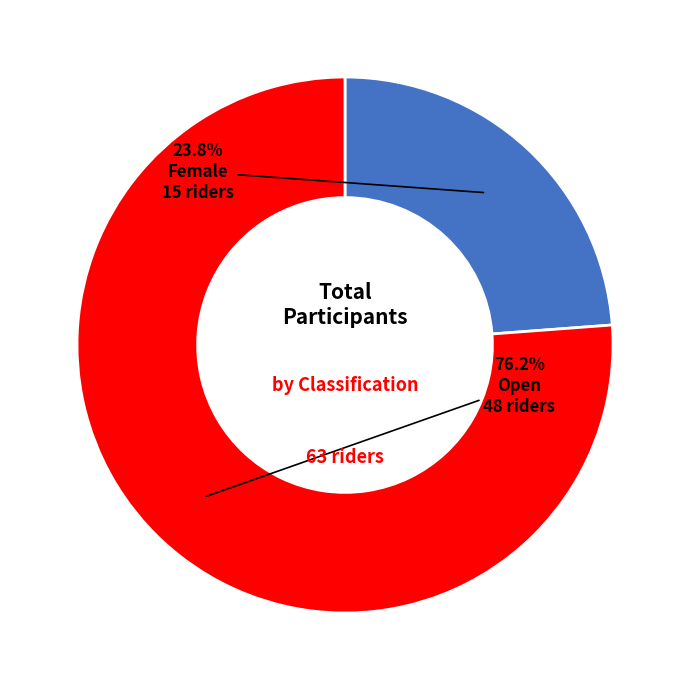

Do Female and Open together represent more than half of the pie?

Yes